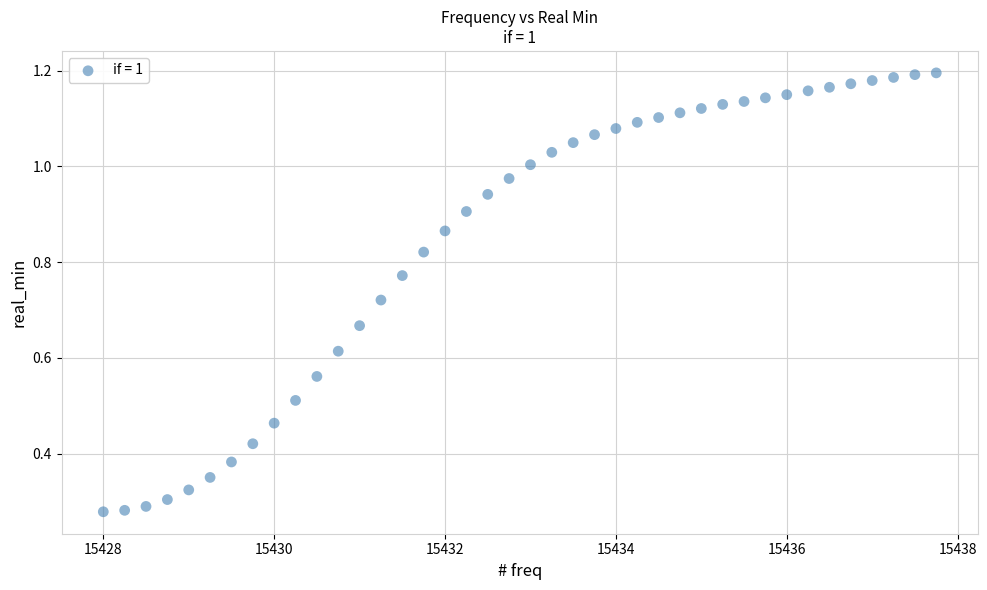

What is the range of X values (max minus min)?

9.8